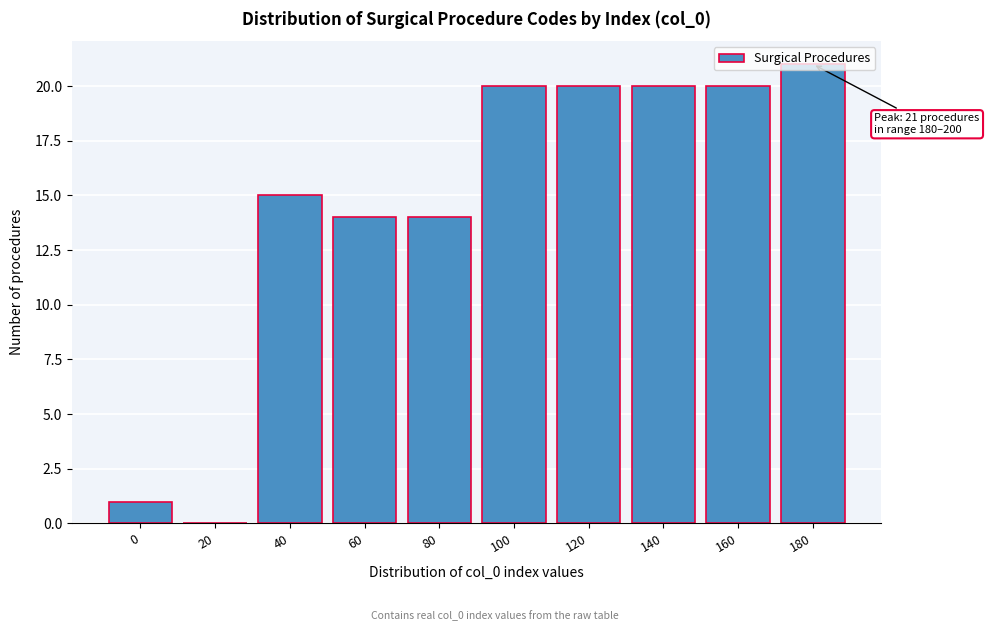

Which category has the highest value across all series?

180